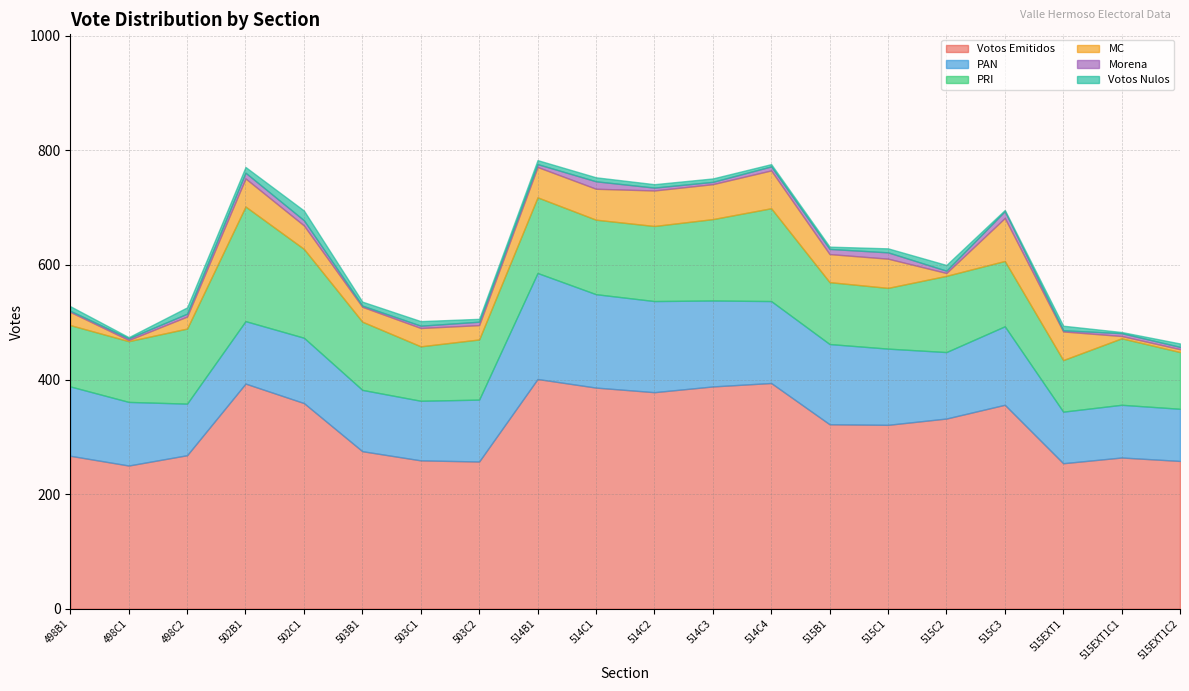

True or false: Votos Emitidos and MC cross at least once.

False